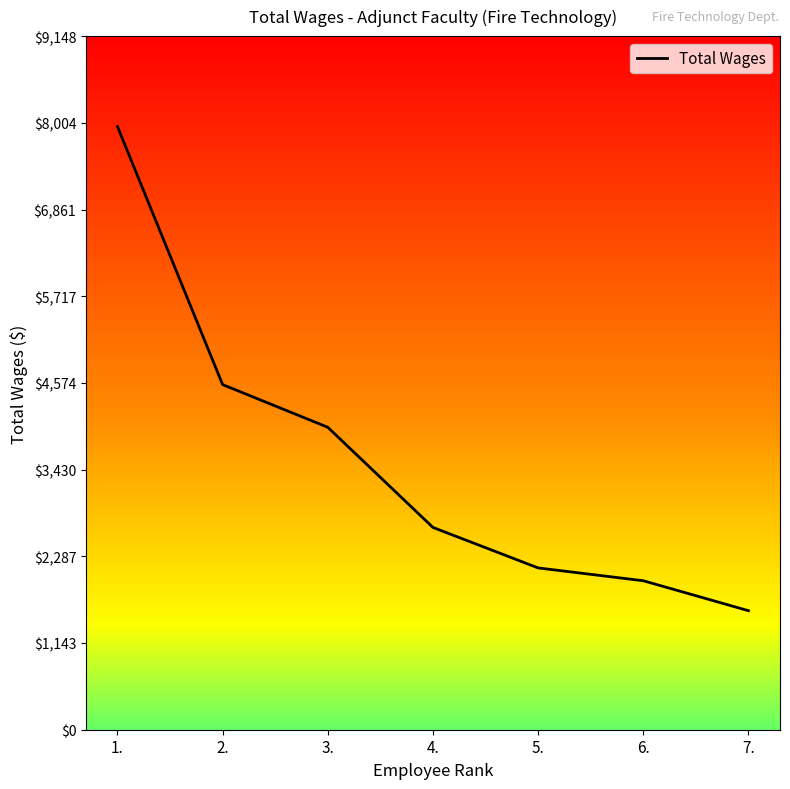

What value does the data have at 2.?

4552